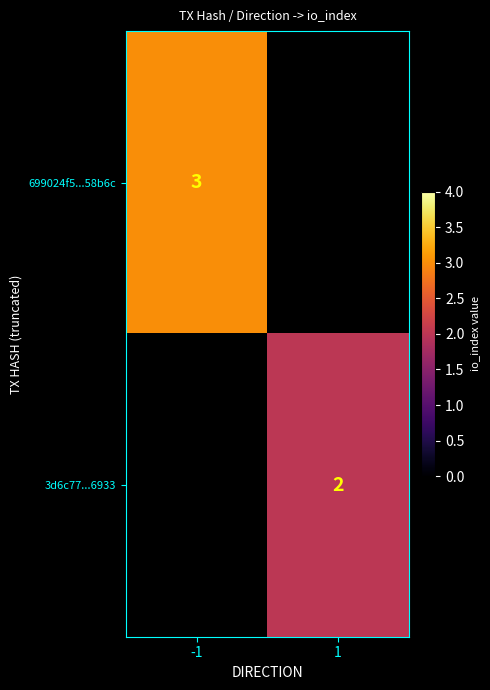

How many data points does each series have?

2